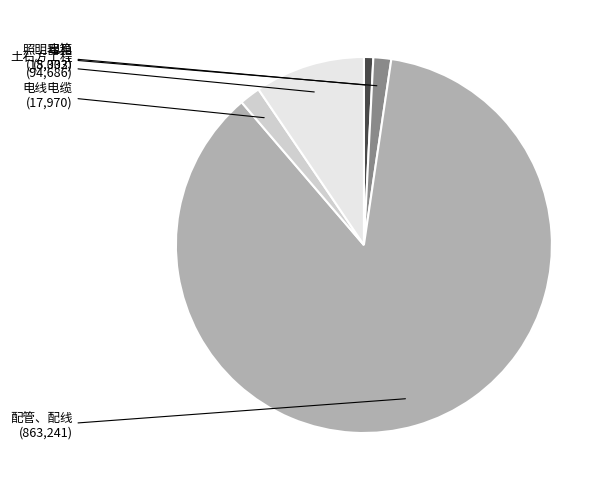

What is the majority slice?

配管、配线